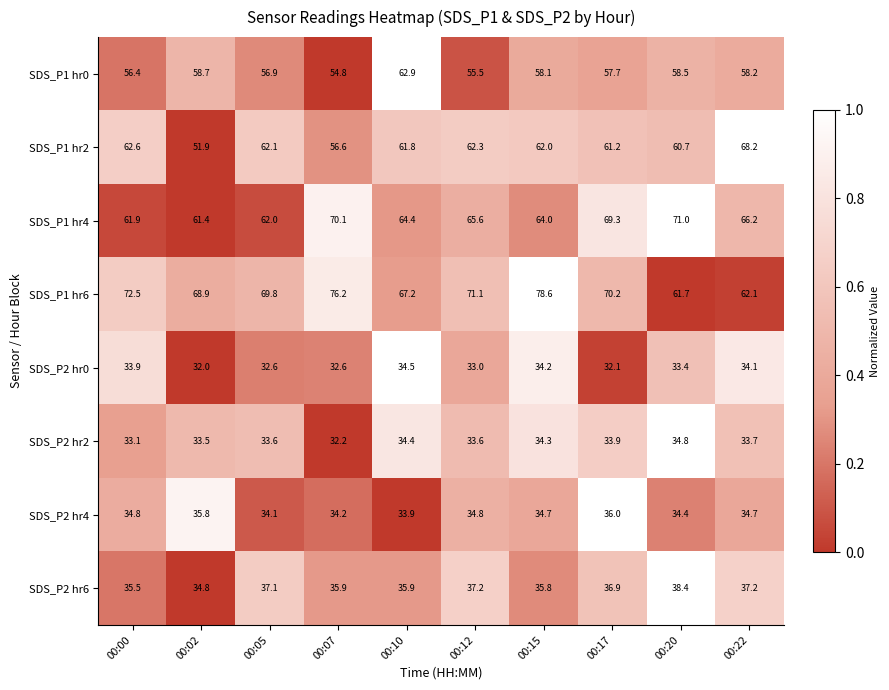

How many values in the SDS_P2 hr4 series are below 34?

1